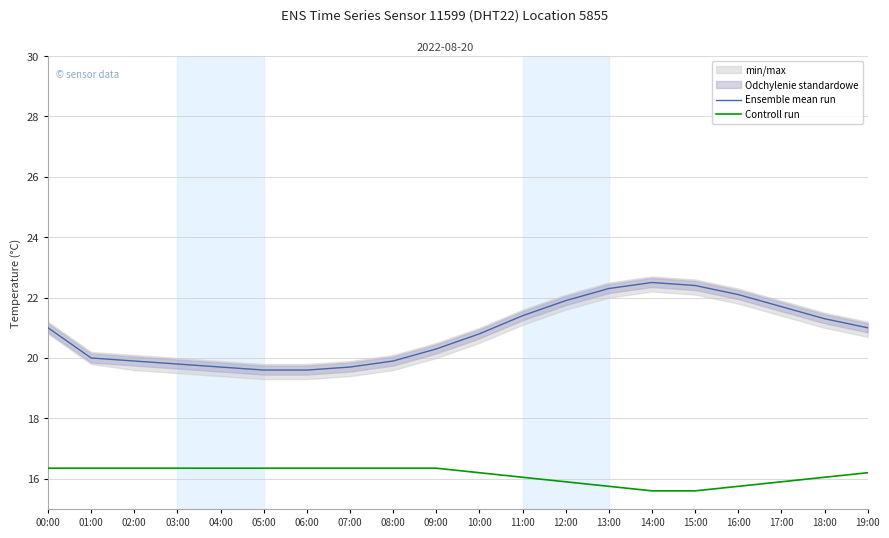

What is the label of the 3rd point from the right?

17:00